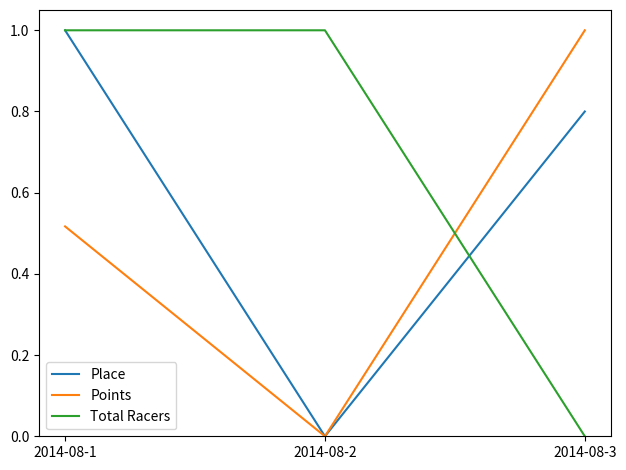

What is the difference between the Place values at 2014-08-1 and 2014-08-2?

1.0